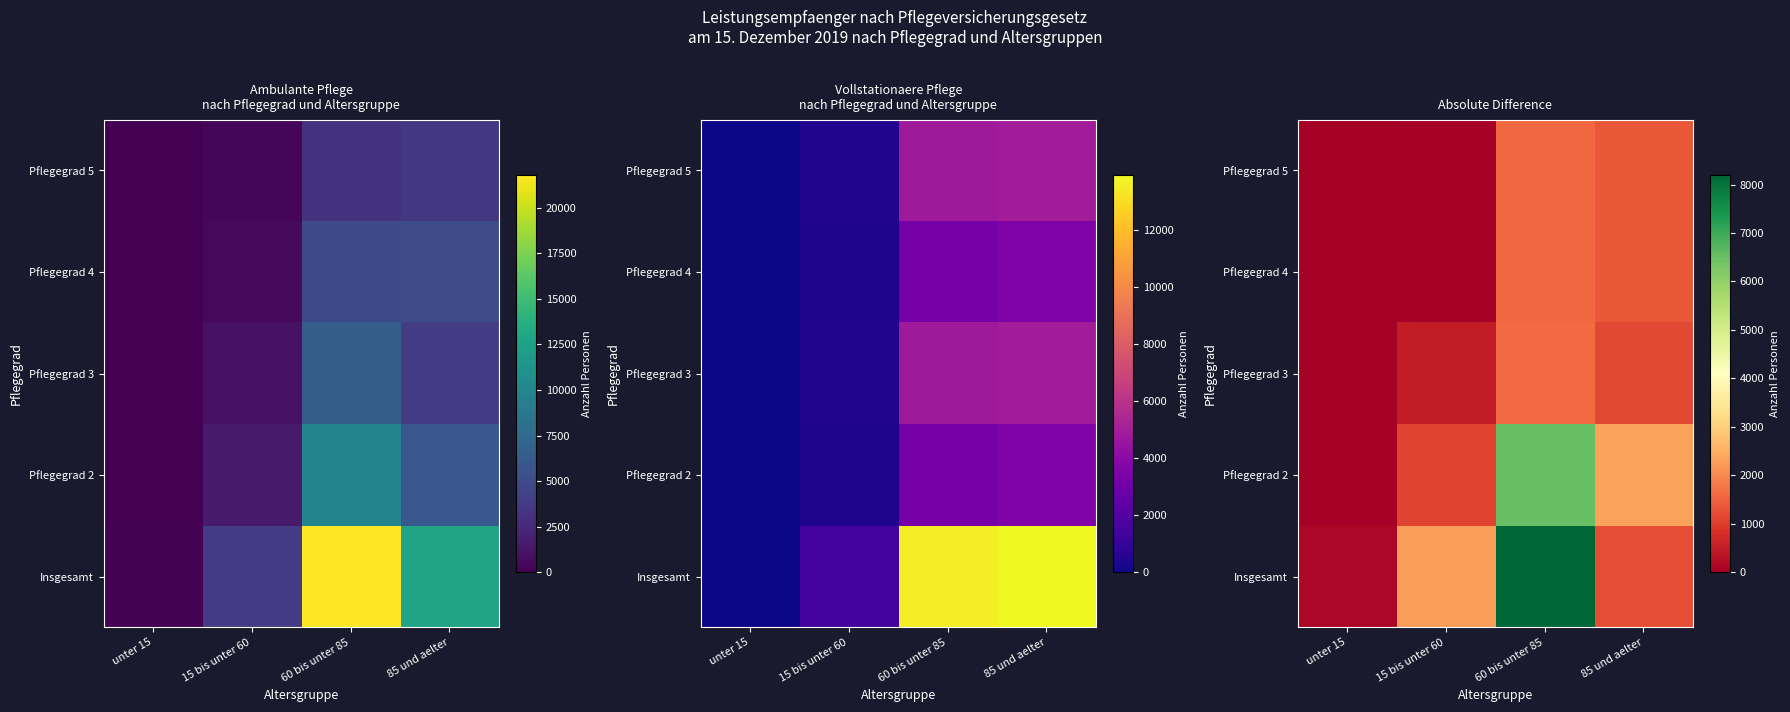

At which category is the sum across all series the highest?

60 bis unter 85